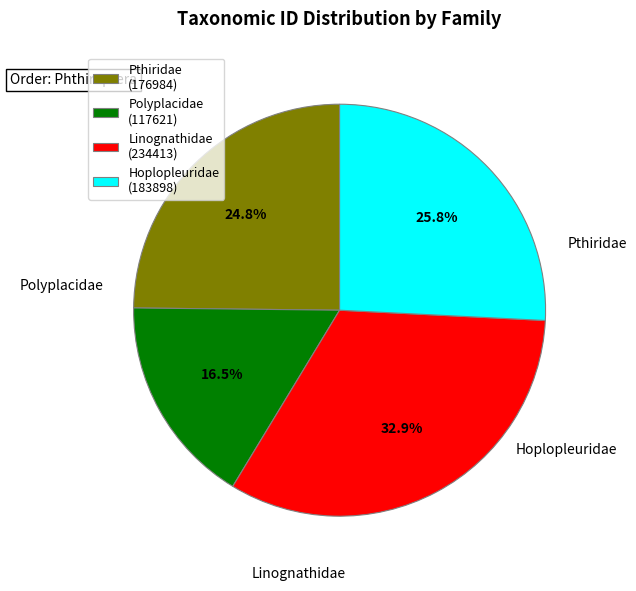

To the nearest percent, what percentage of the pie is Hoplopleuridae?

26%